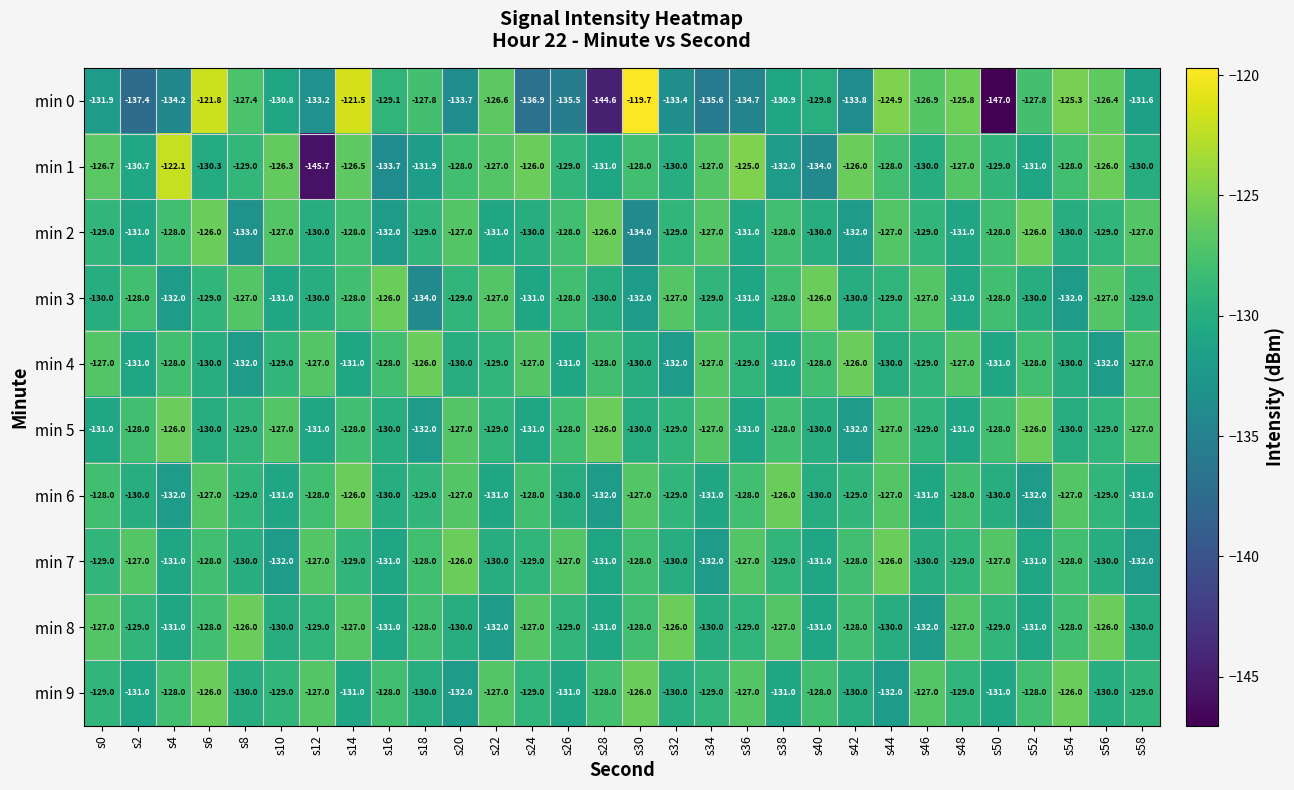

What is the average value of the min 1 series?

-129.2